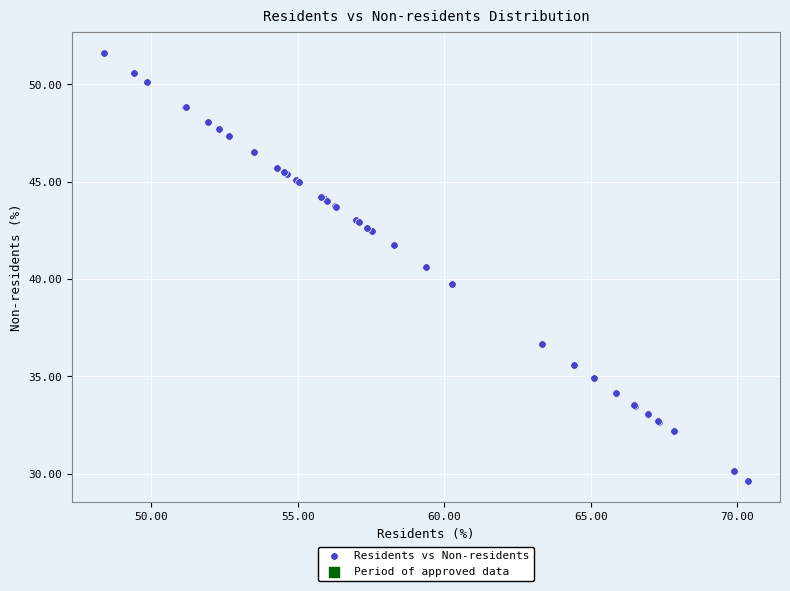

What Y value in the scatter plot is closest to 40?

39.7